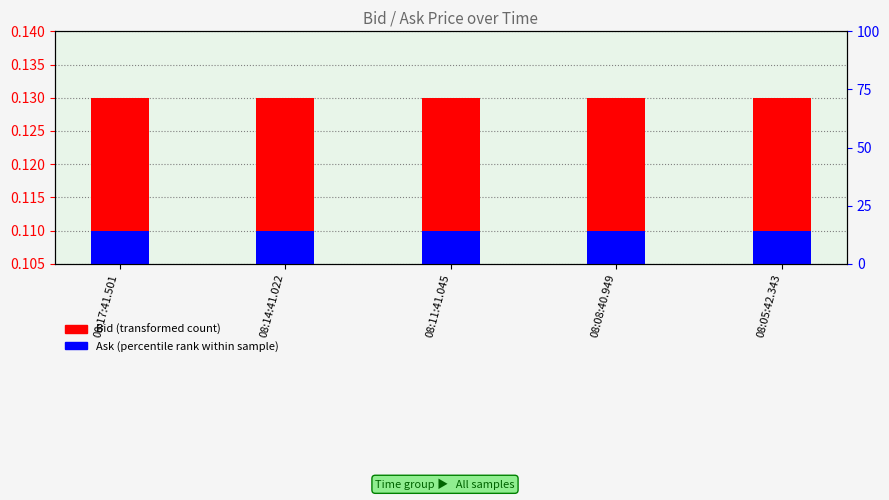

The value of Ask at 08:14:41.022 is 0.2. True or false?

False